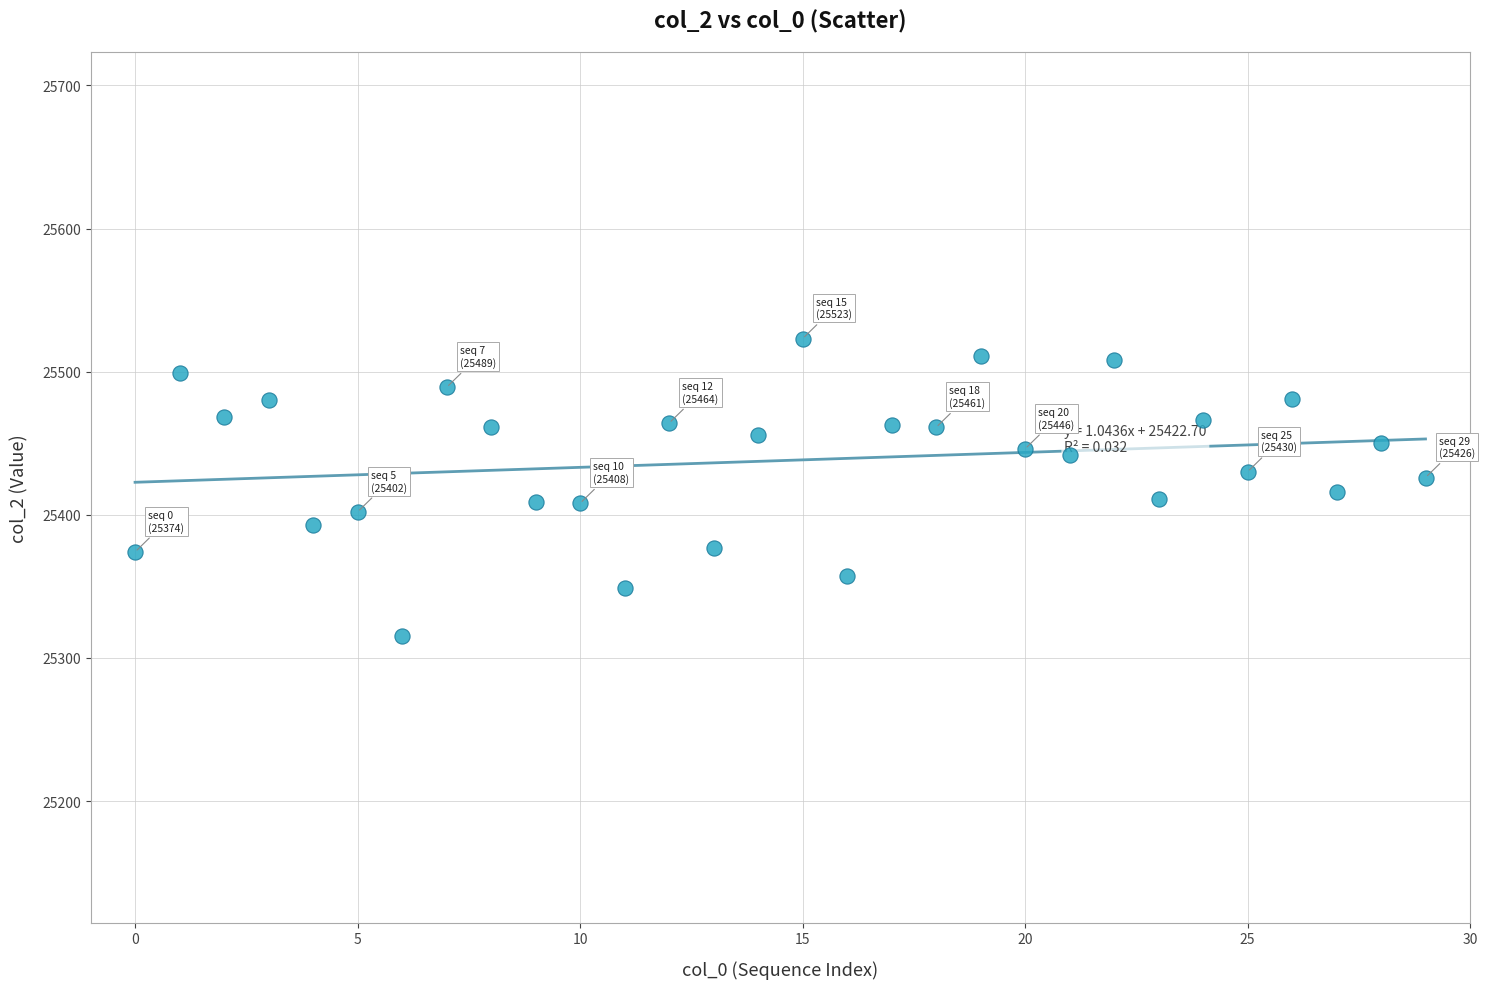

What is the range of Y values (max minus min)?

208